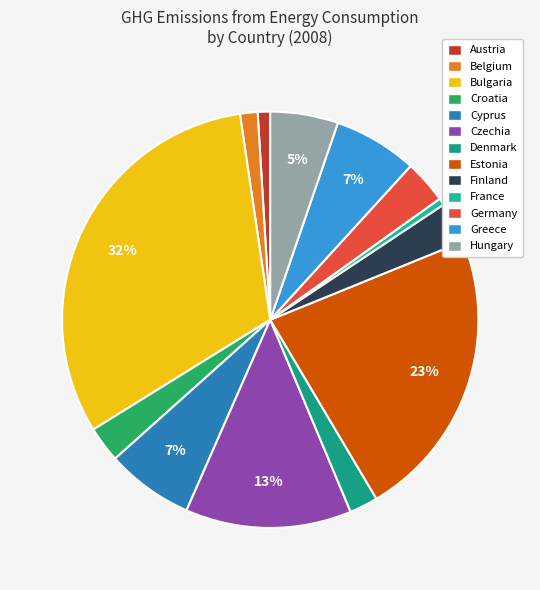

True or false: Germany accounts for 1% of the total.

False